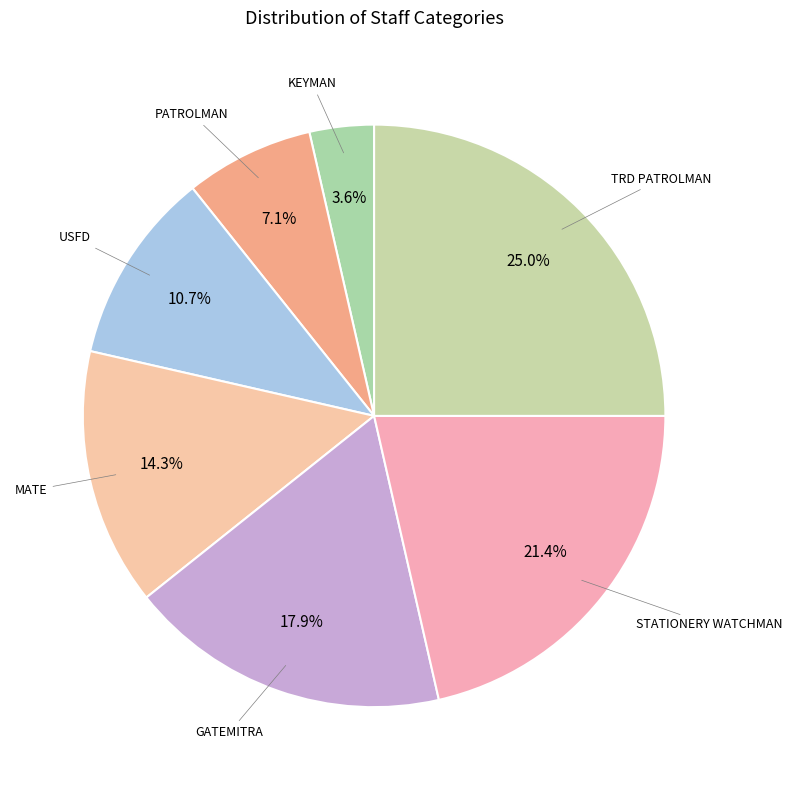

To the nearest percent, what is the average slice percentage?

14%